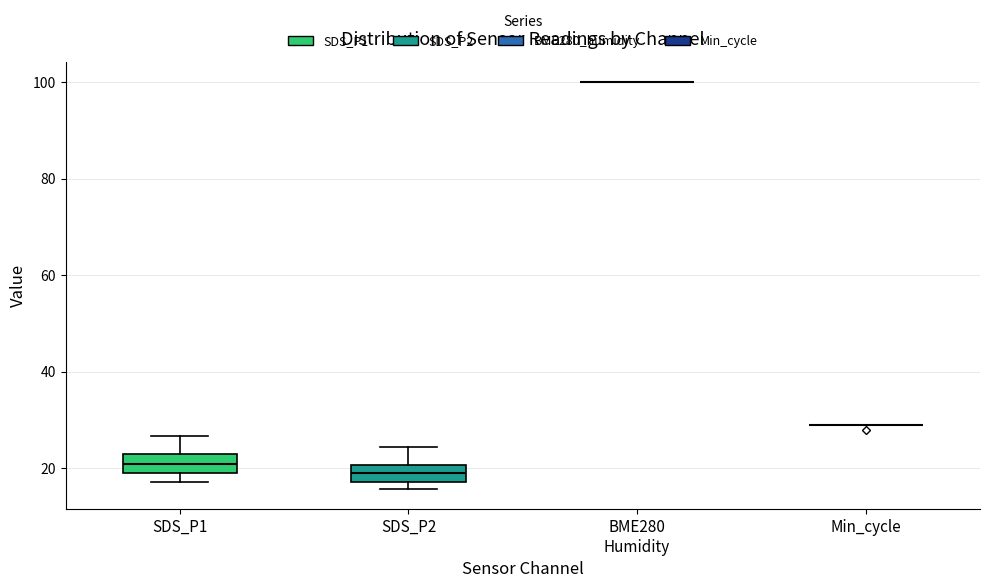

Reading left to right, read every box against the y-axis: the position of its median line, the range the box covers, and the ends of its whiskers. The values are not printed on the chart, so give them approximately, as read against the axis.

SDS_P1: median 20, box 18 to 24, whiskers 18 (just below the box's lower edge) to 26
SDS_P2: median 18 (inside the box), box 18 to 20, whiskers 16 to 24
BME280 Humidity: box collapsed to a line at 100, whiskers 100 to 100
Min_cycle: box collapsed to a line at 30, whiskers 30 to 30